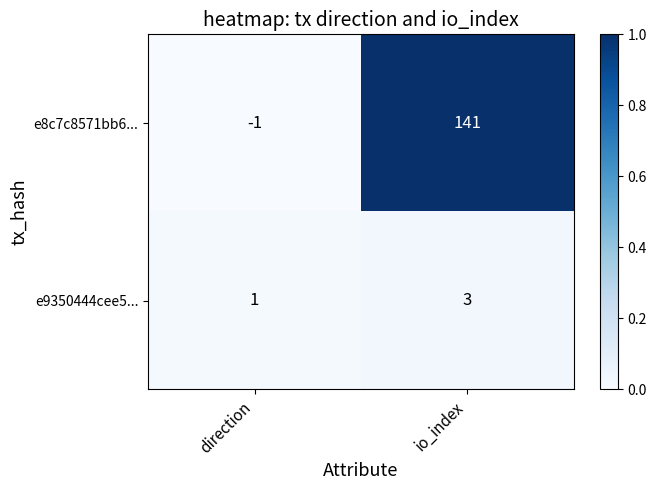

Reading left to right, list all the values displayed in this chart.

e8c7c8571bb6...: direction=-1	io_index=141
e9350444cee5...: direction=1	io_index=3